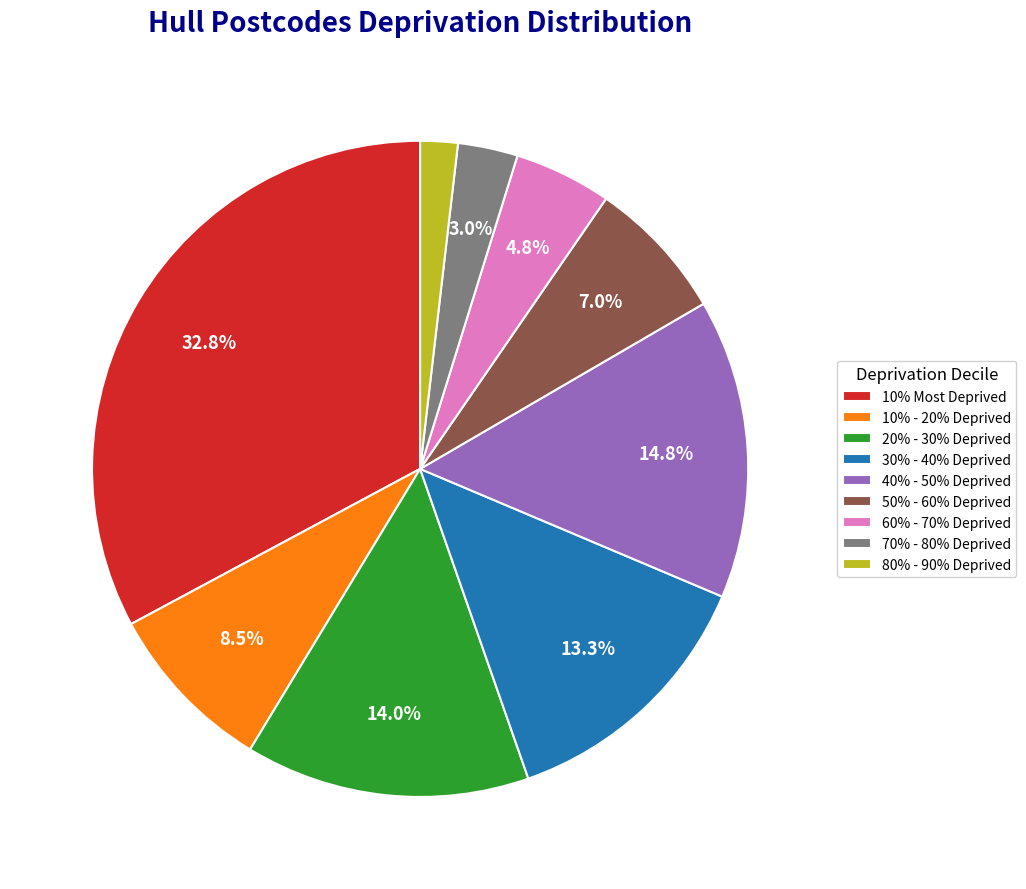

Do 10% - 20% Deprived and 60% - 70% Deprived together represent more than half of the pie?

No